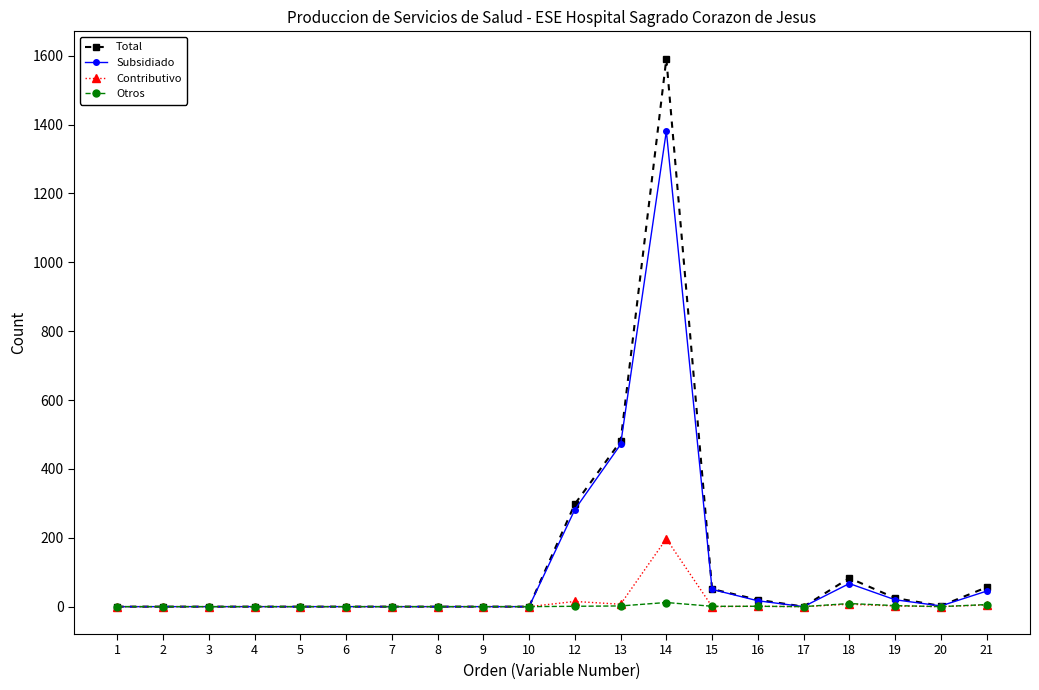

At how many categories does at least one series exceed 1270?

1